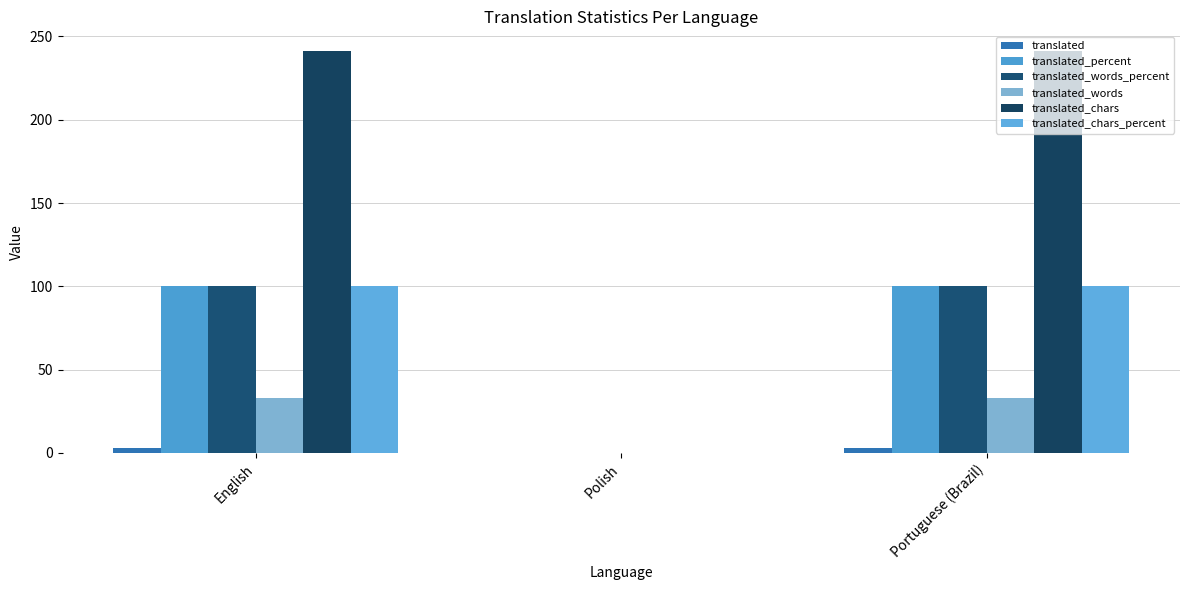

Is it true that translated_words_percent equals -36 at Polish?

False